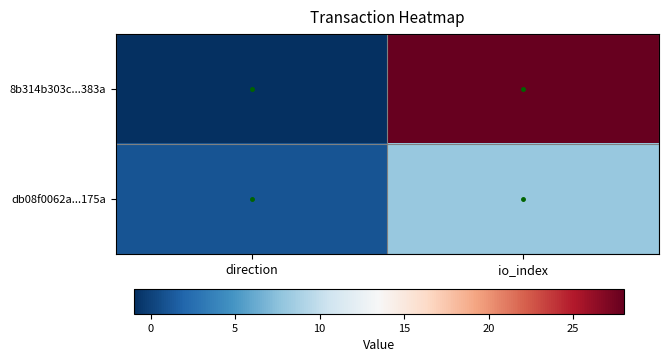

Between io_index and direction, which is larger?

io_index